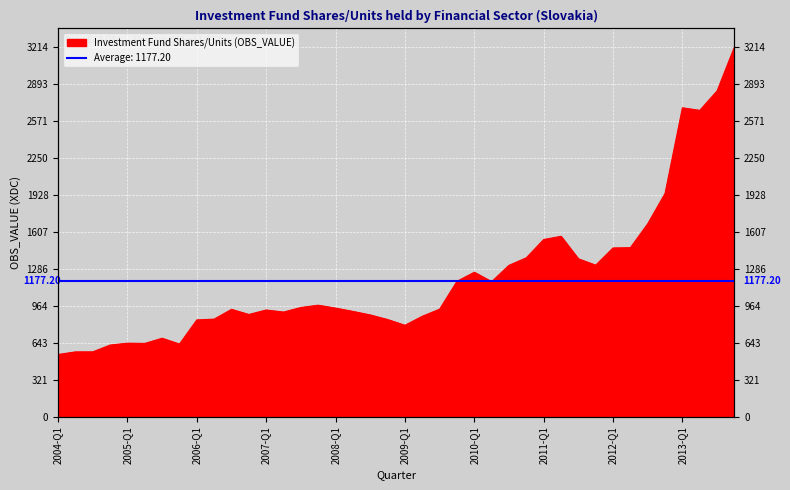

How many interior local valleys (lower than both neighbors) does the data have?

8